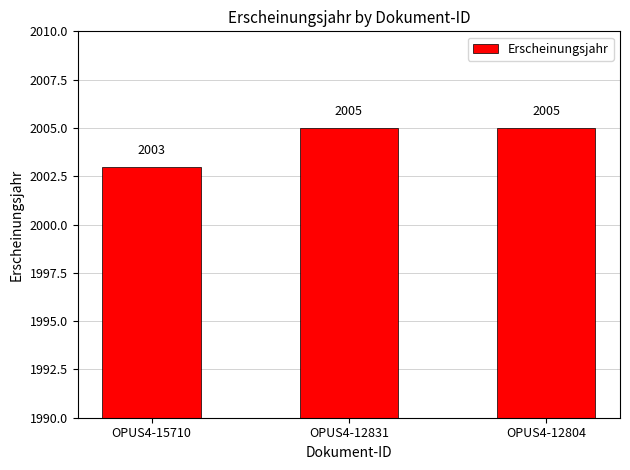

What is the sum of the values at OPUS4-15710 and OPUS4-12804?

4008